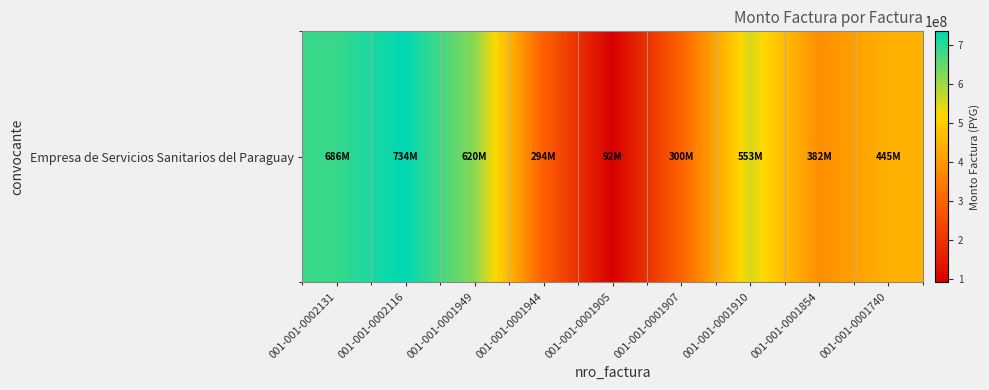

How many data points are less than 445212000?

4